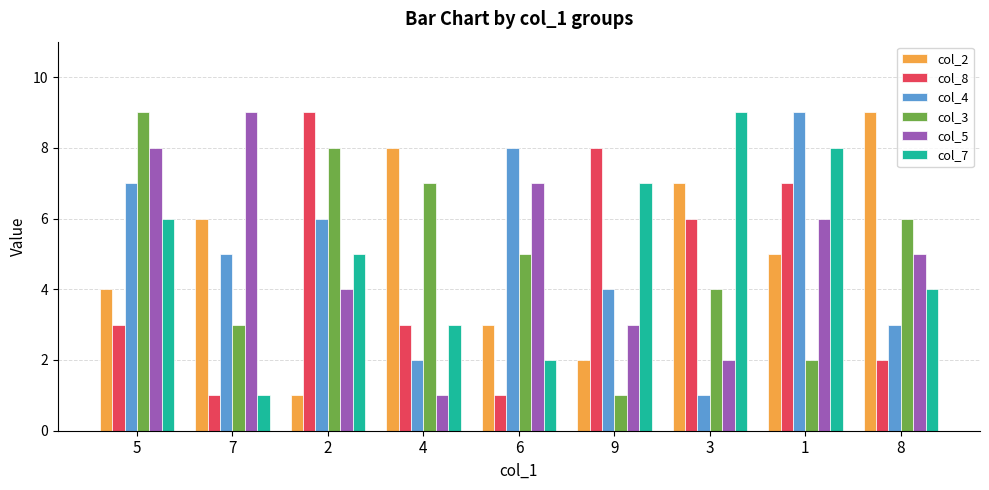

Reading left to right, list all the values displayed in this chart.

col_2: 5=4	7=6	2=1	4=8	6=3	9=2	3=7	1=5	8=9
col_8: 5=3	7=1	2=9	4=3	6=1	9=8	3=6	1=7	8=2
col_4: 5=7	7=5	2=6	4=2	6=8	9=4	3=1	1=9	8=3
col_3: 5=9	7=3	2=8	4=7	6=5	9=1	3=4	1=2	8=6
col_5: 5=8	7=9	2=4	4=1	6=7	9=3	3=2	1=6	8=5
col_7: 5=6	7=1	2=5	4=3	6=2	9=7	3=9	1=8	8=4